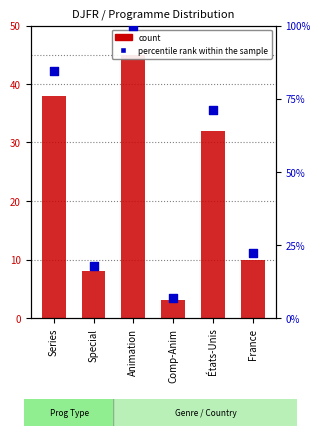

What is the total value across all series at Series?

122.4